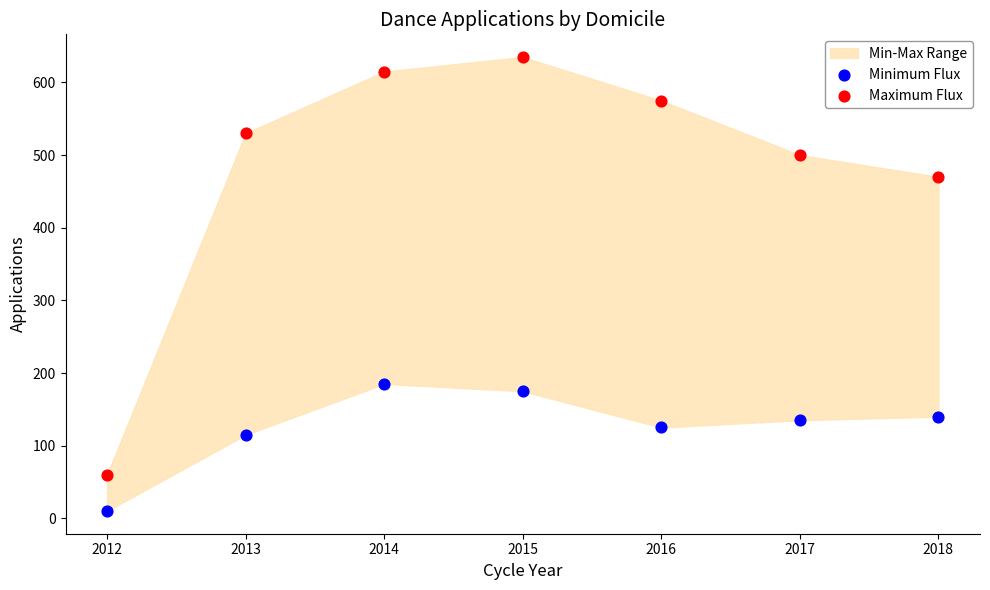

Which series reaches the maximum Y coordinate?

Maximum Flux